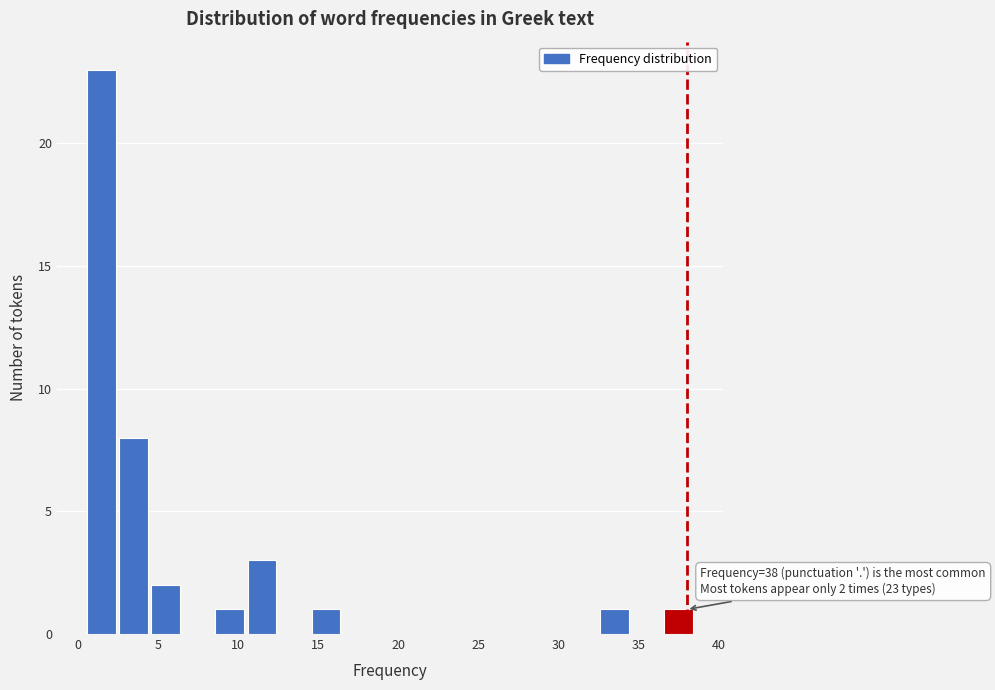

Which range on the x-axis has the tallest bar?

0.5 to 2.5